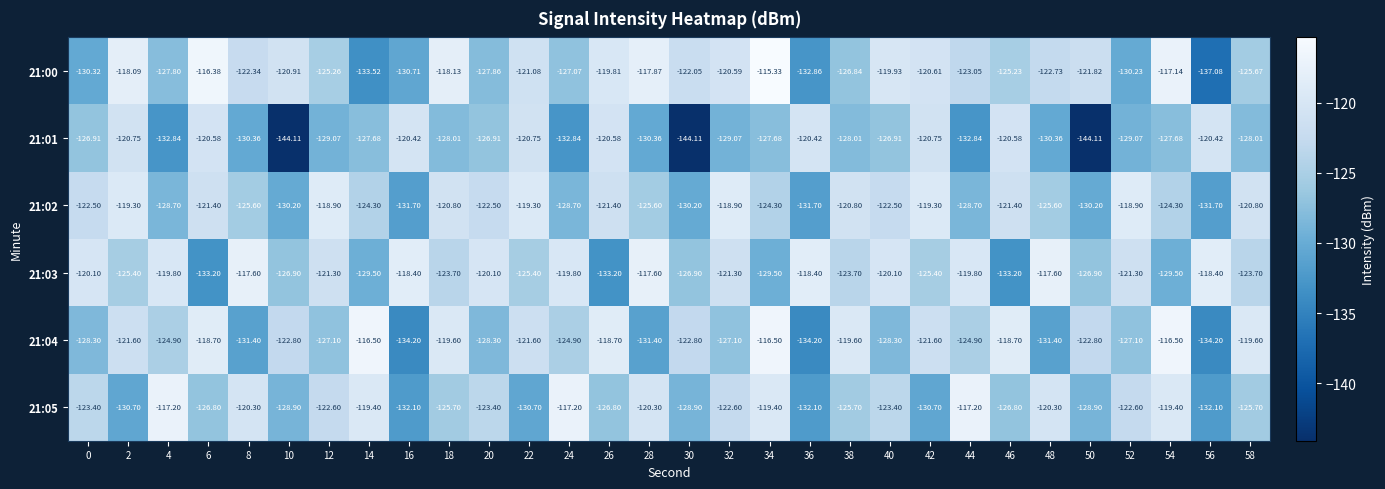

Which category has the highest value across all series?

34